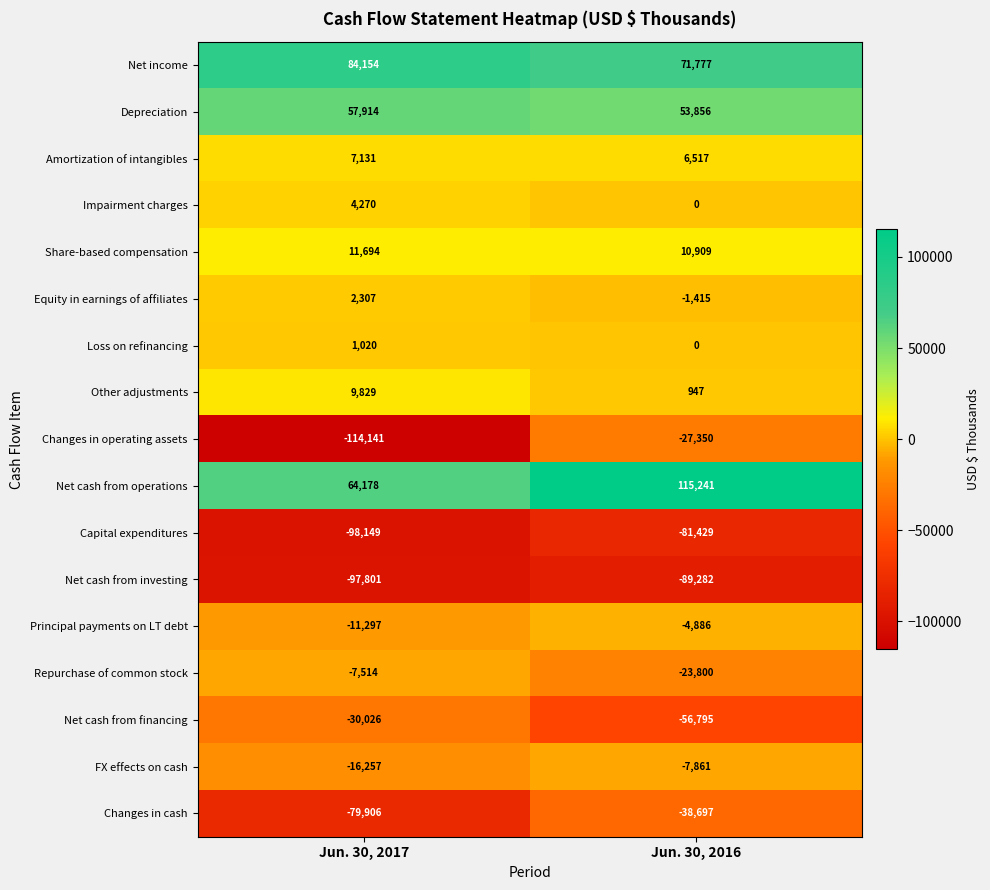

Between Jun. 30, 2017 and Jun. 30, 2016, which series saw the biggest shift?

Changes in operating assets